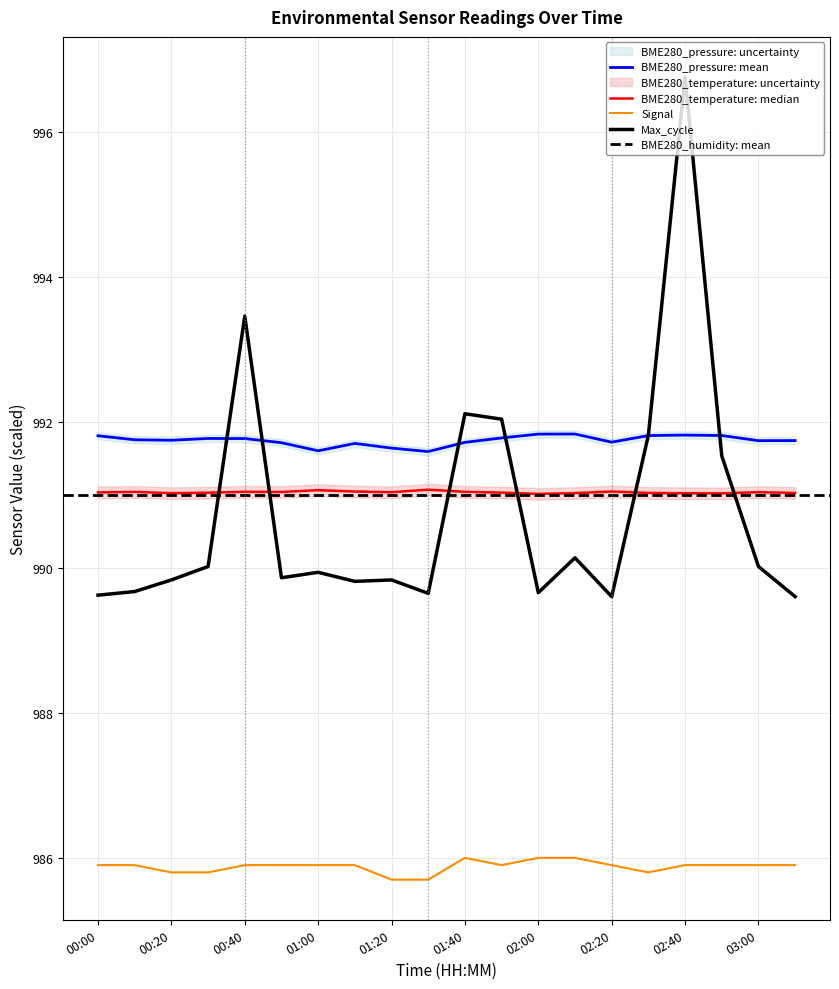

At how many categories does at least one series exceed 989?

20